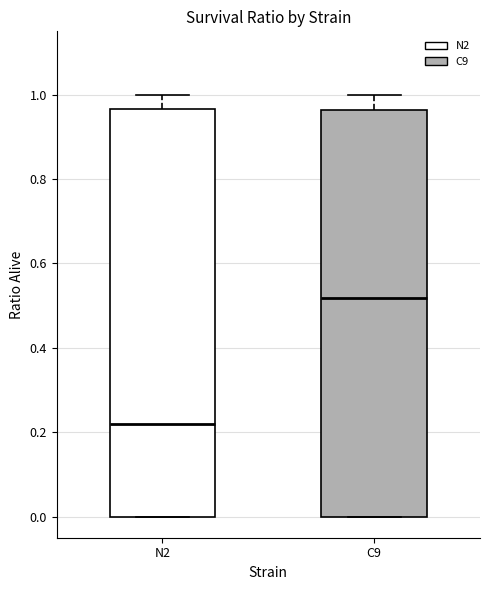

Where does the median line of the box for C9 sit on the y-axis? The values are not printed on the chart, so give them approximately, as read against the axis.

0.52